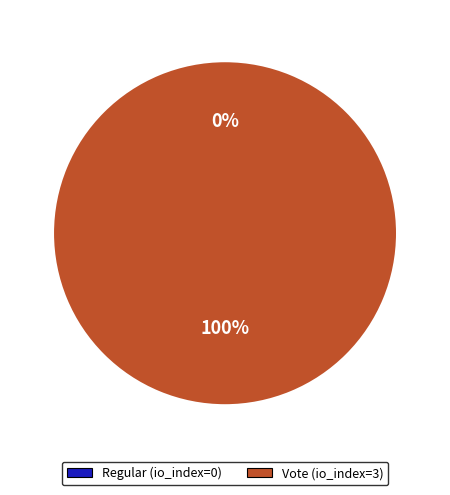

The Vote (io_index=3) slice represents 100% of the pie. True or false?

True